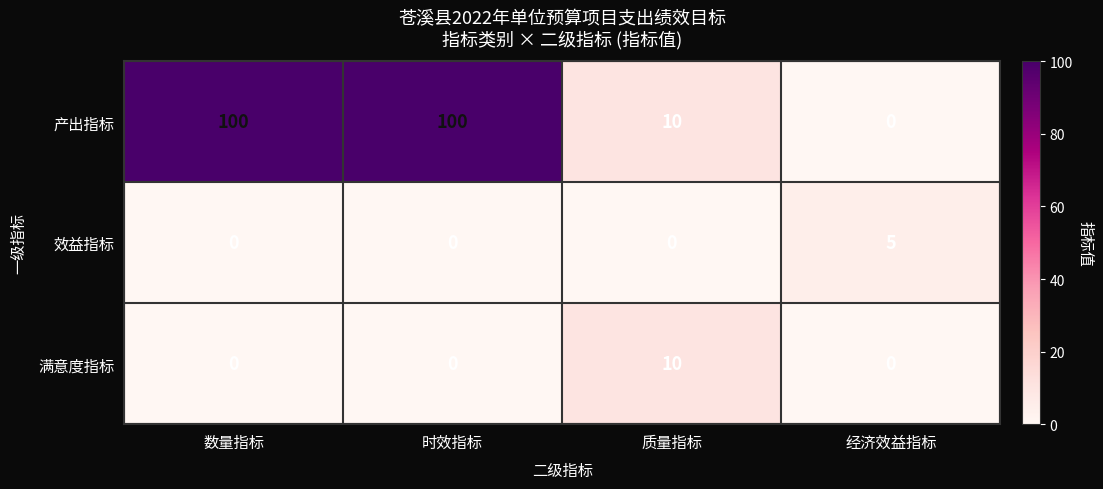

At how many categories does at least one series exceed 37?

2